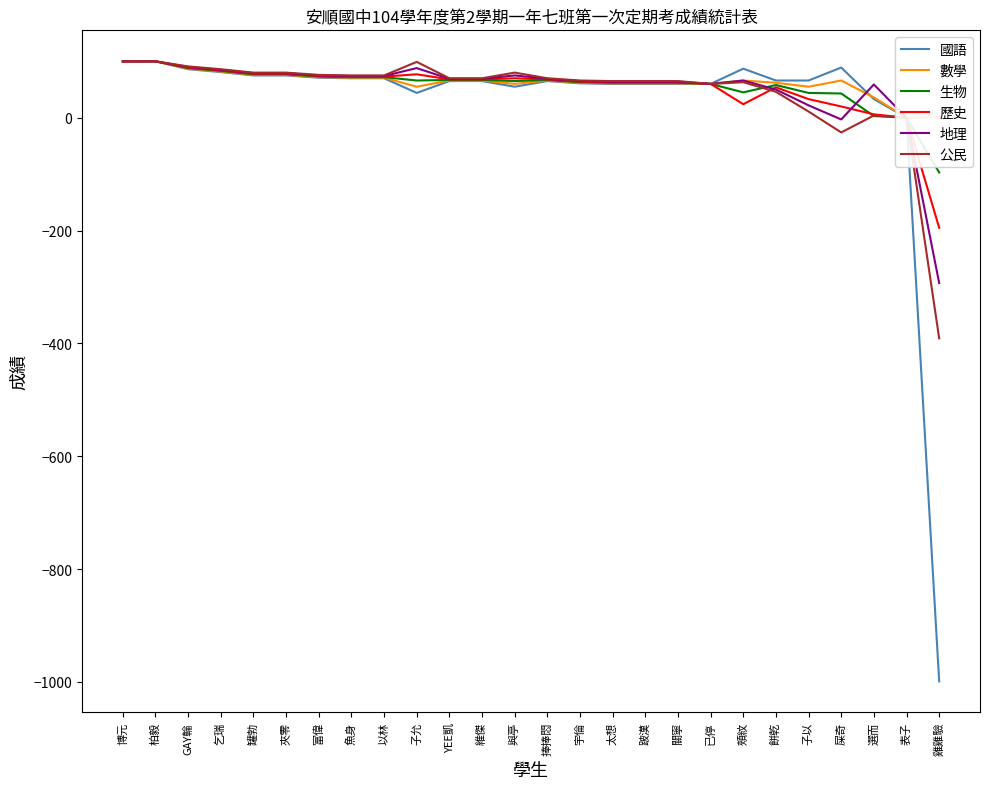

What is the difference between the second highest and minimum values in the 國語 series?

1099